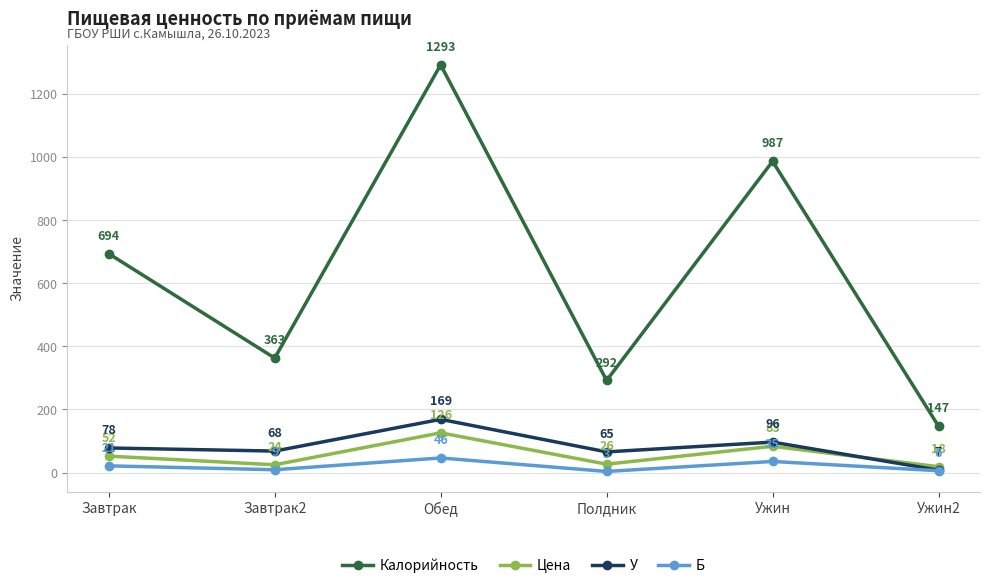

True or false: Калорийность and Б intersect in this chart.

False